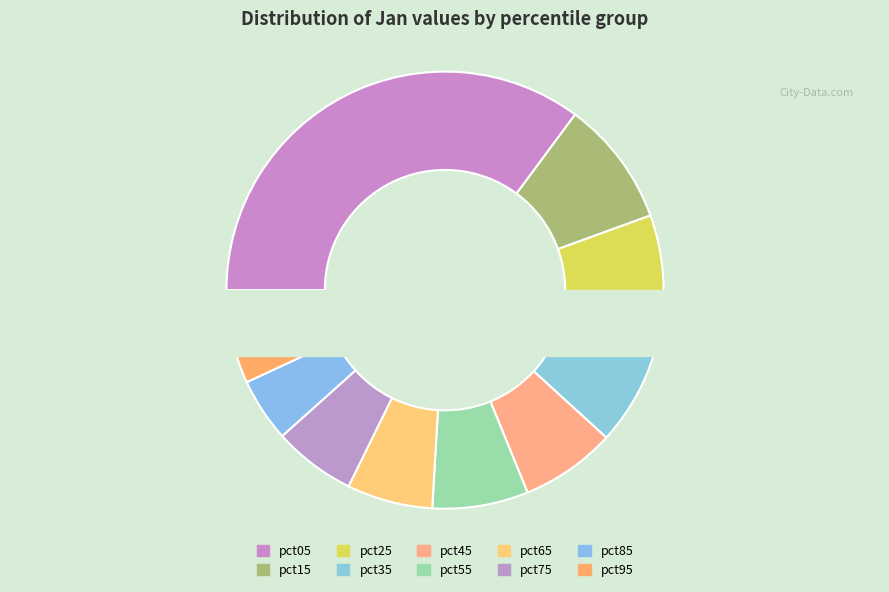

What is the change in value from pct45 to pct75?

-0.1